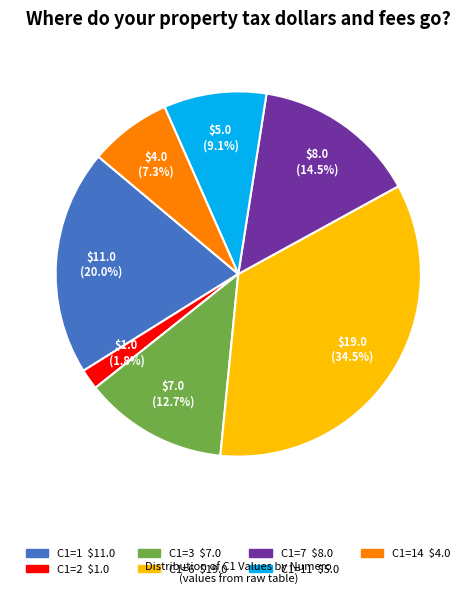

Does any single category account for the majority?

No